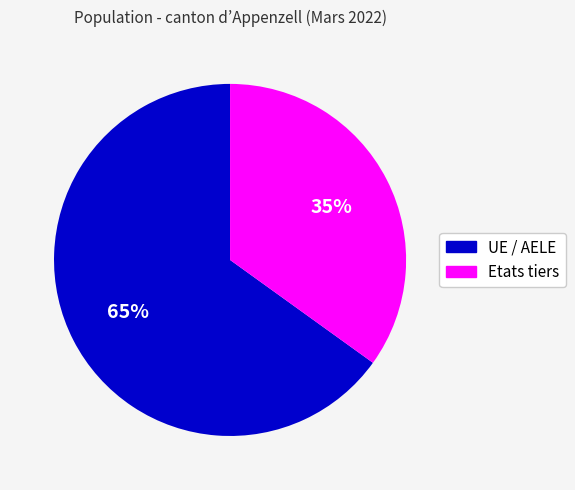

To the nearest percent, what is the difference between the largest and smallest slice percentages?

30%